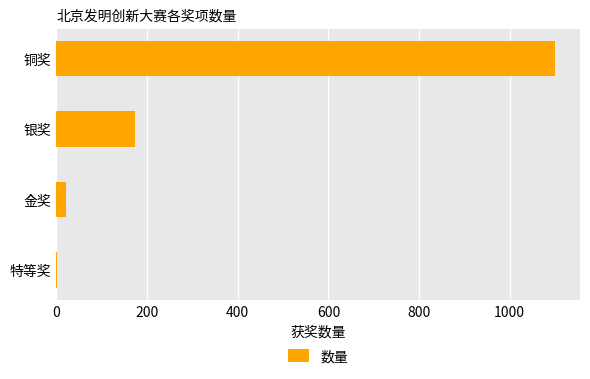

At which label is the value closest to 550?

银奖